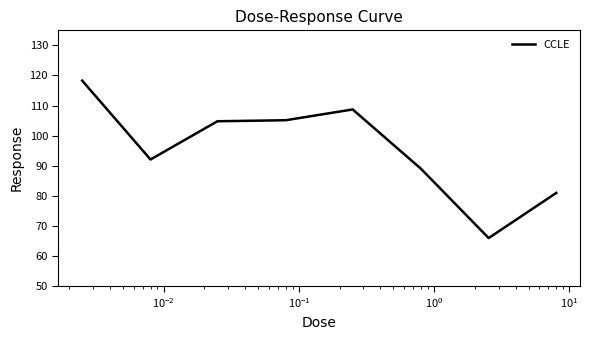

What is the difference between the maximum and minimum values?

52.3